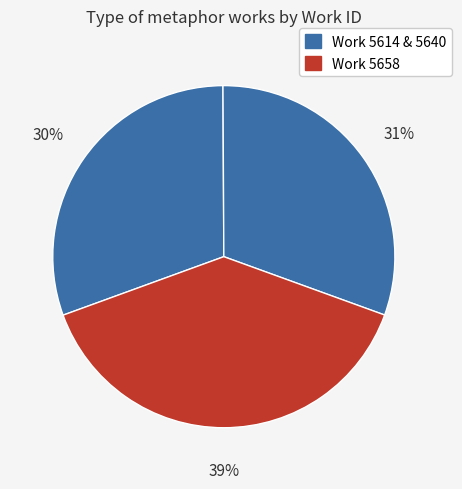

Count the number of slices in the pie.

3